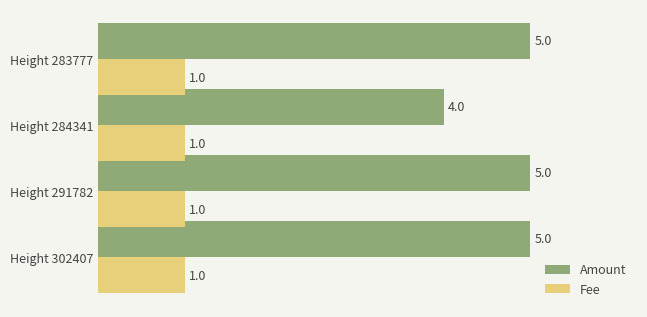

List the series in order of their overall mean, lowest first.

Fee, Amount